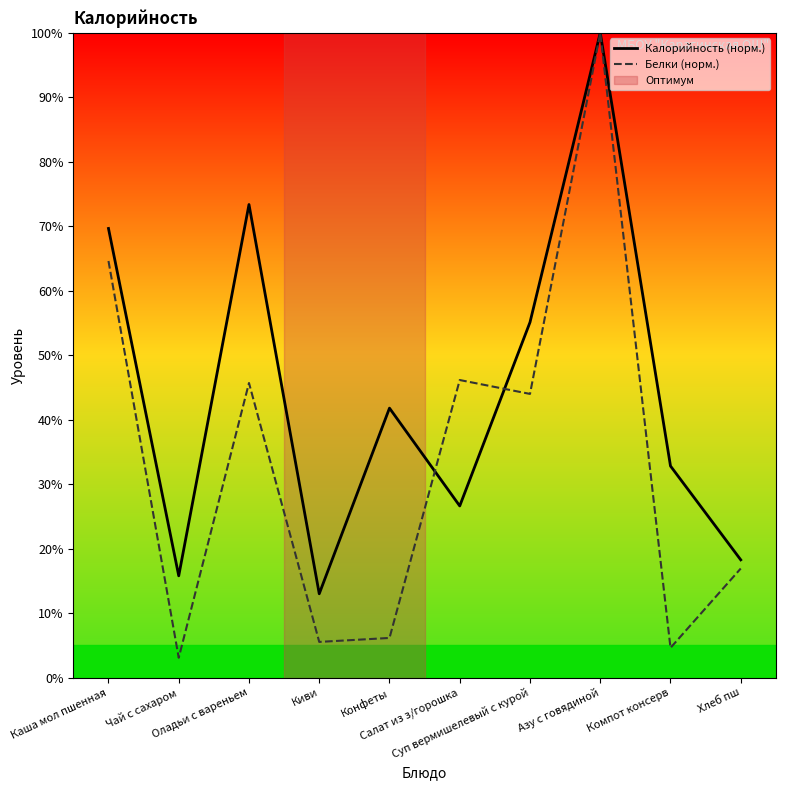

In Калорийность (норм.), how many points are higher than both neighbors (excluding endpoints)?

3